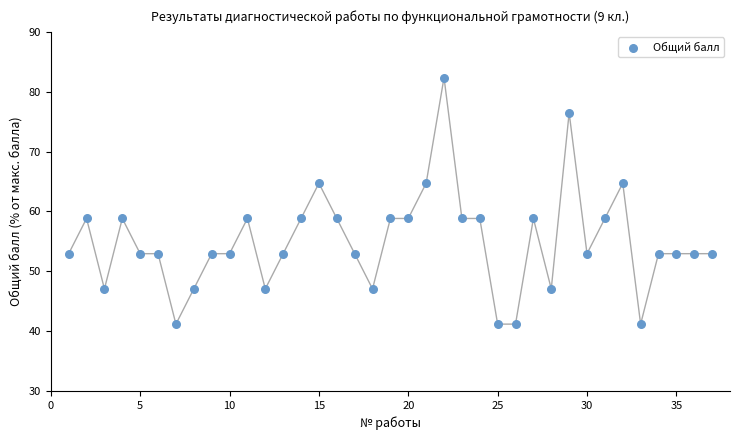

What is the range of X values (max minus min)?

36.0